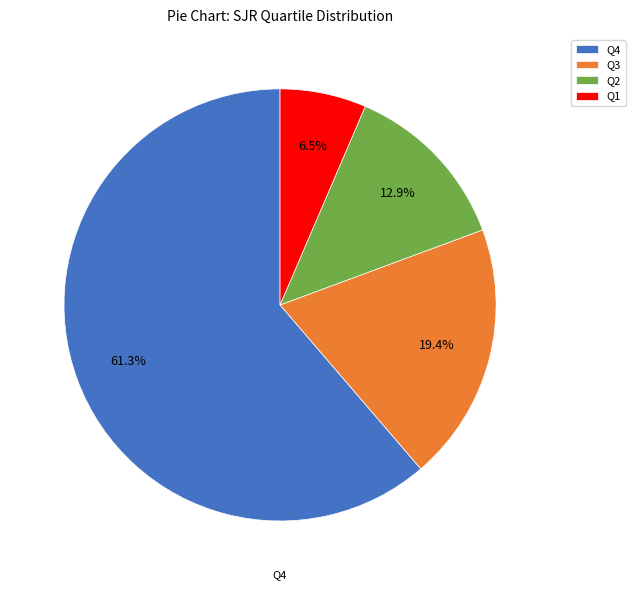

To the nearest percent, what is the difference between the largest and smallest slice percentages?

55%